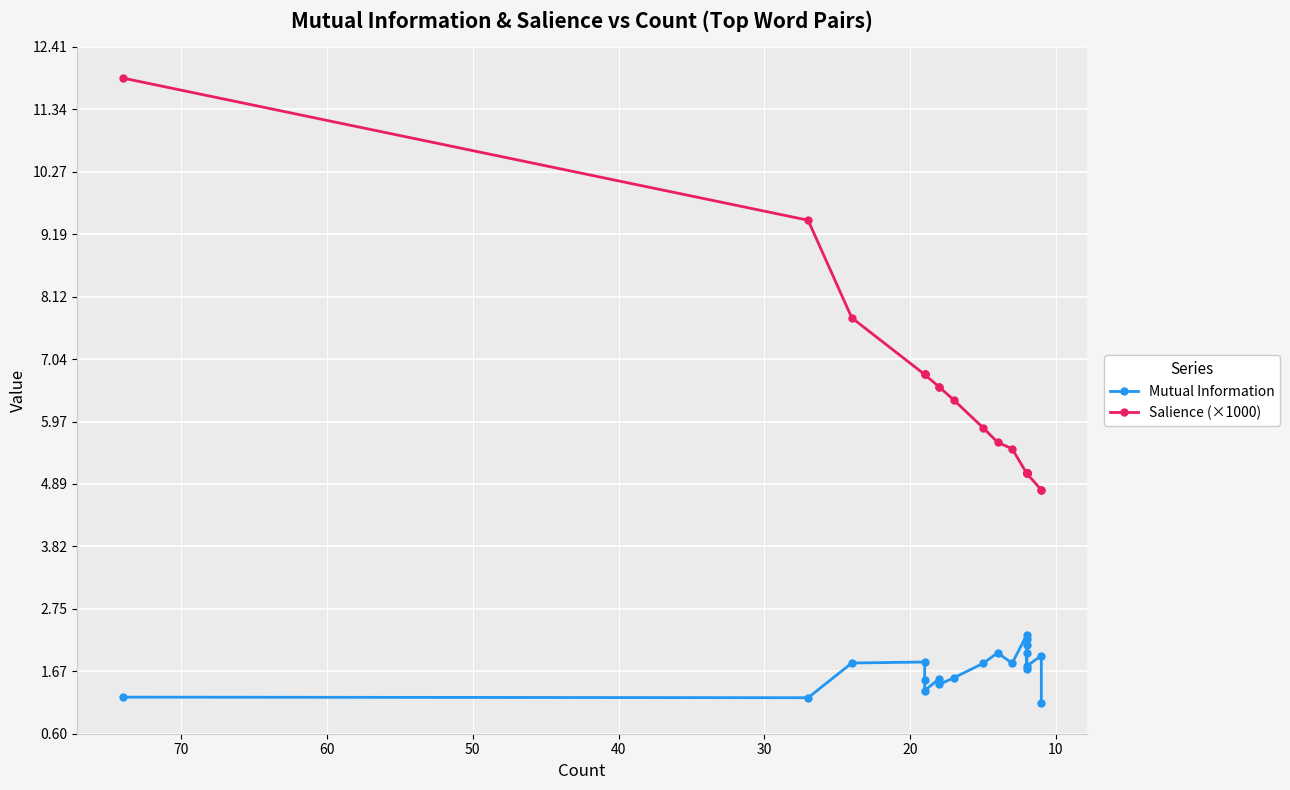

How many interior local peaks does the Mutual Information series have?

6